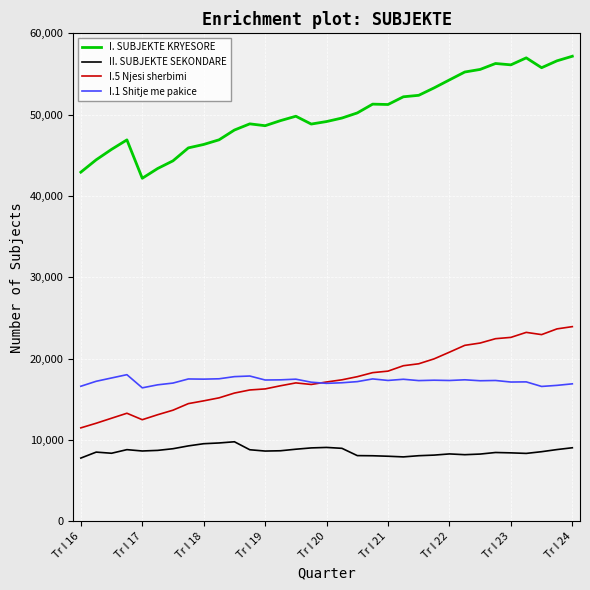

True or false: I. SUBJEKTE KRYESORE and II. SUBJEKTE SEKONDARE intersect in this chart.

False